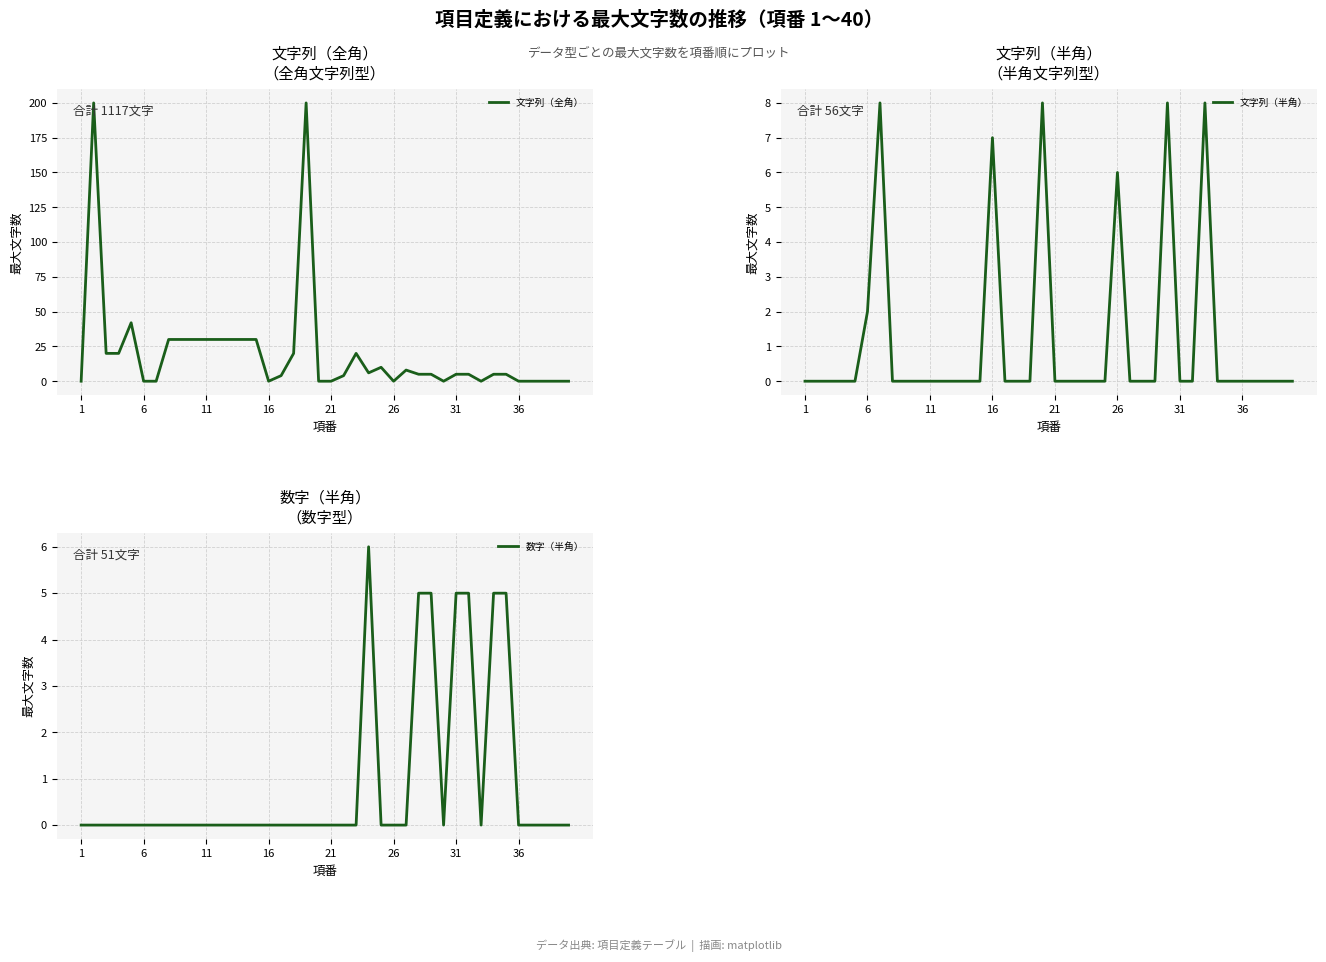

True or false: 数字（半角） and 文字列（半角） cross at least once.

True